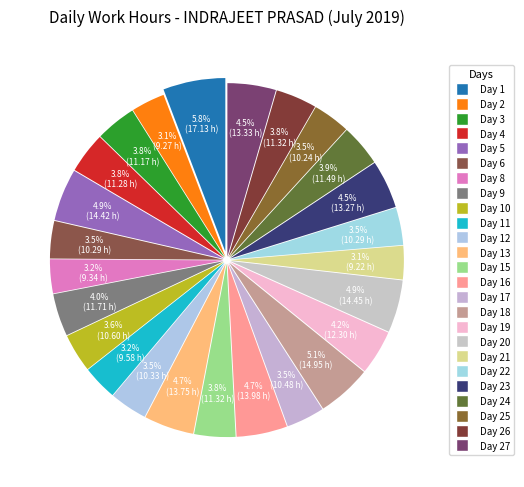

Combined, do Day 11 and Day 10 account for over 50%?

No